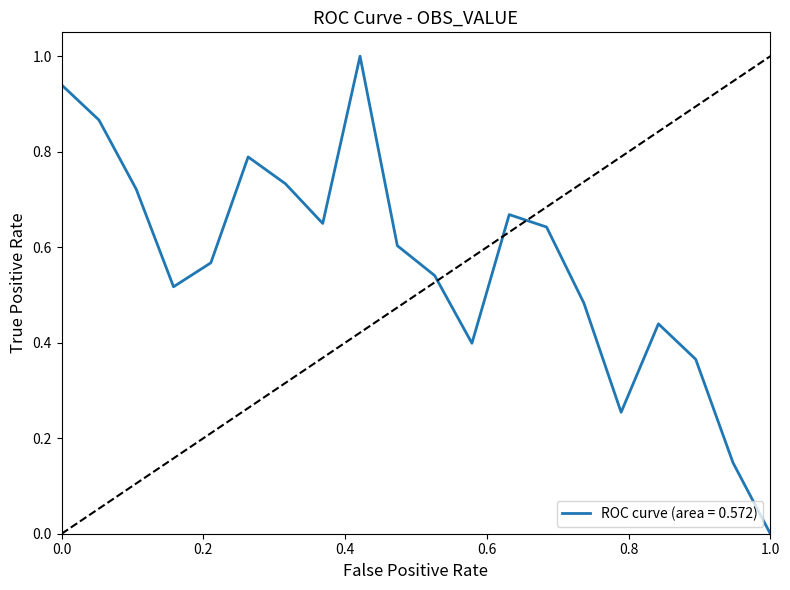

What is the maximum value shown in the chart?

1.0